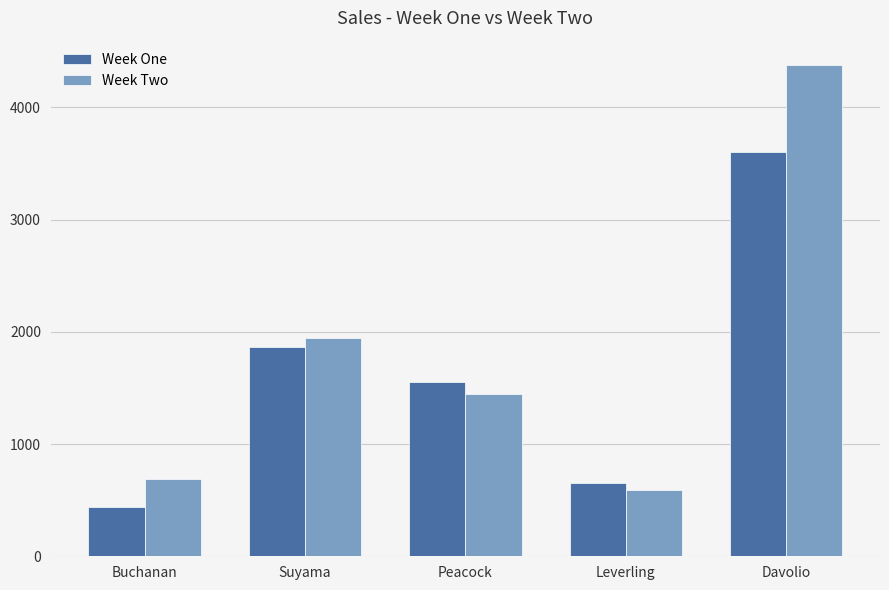

Count the number of data series in this chart.

2